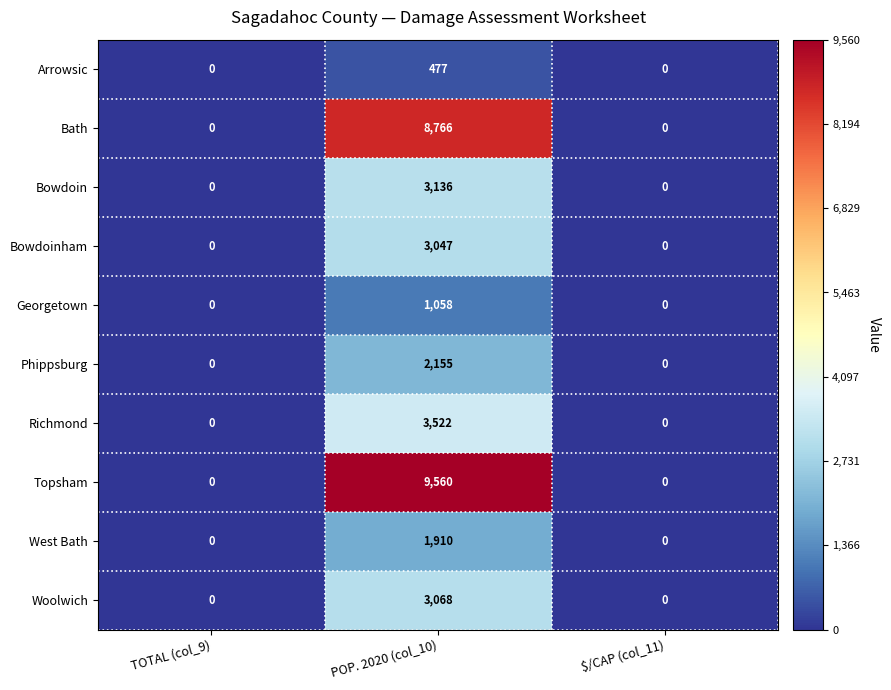

Reading right to left, transcribe all the data shown in this chart.

Arrowsic: 0	477	0
Bath: 0	8766	0
Bowdoin: 0	3136	0
Bowdoinham: 0	3047	0
Georgetown: 0	1058	0
Phippsburg: 0	2155	0
Richmond: 0	3522	0
Topsham: 0	9560	0
West Bath: 0	1910	0
Woolwich: 0	3068	0